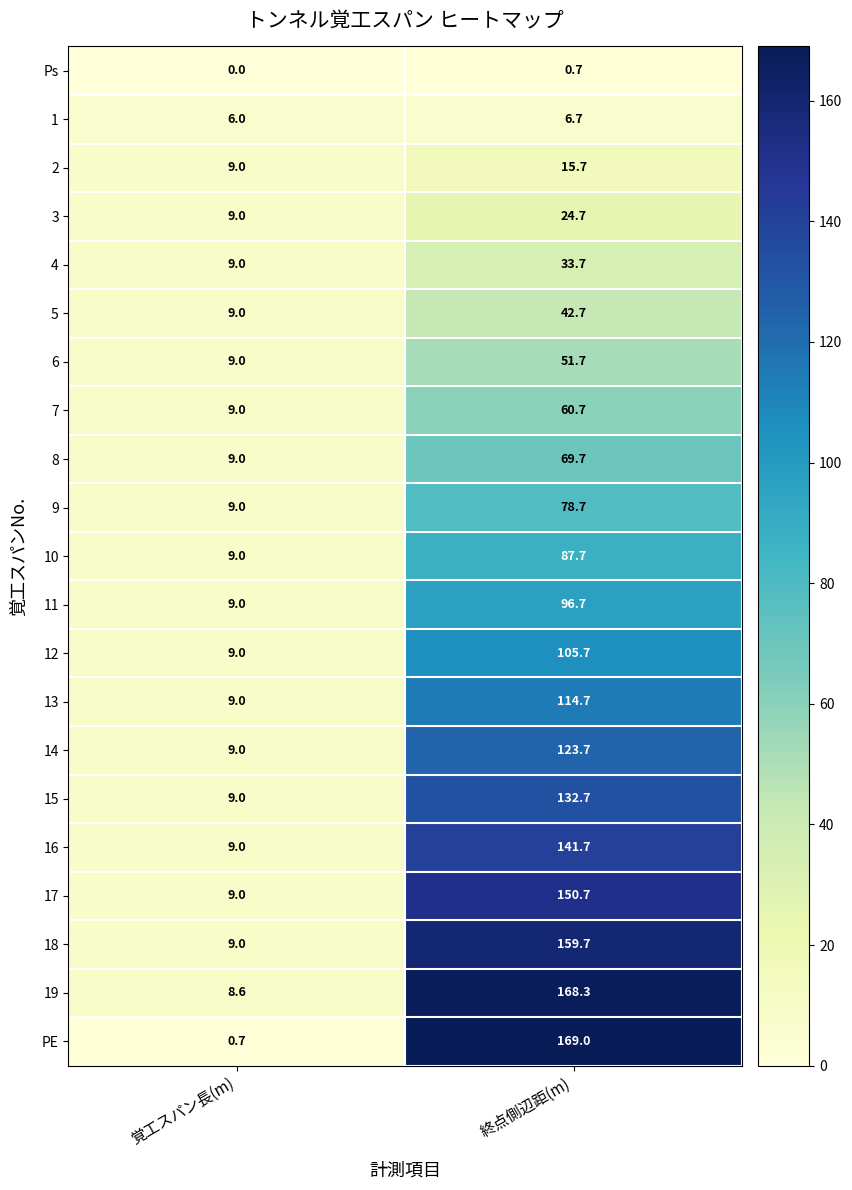

How many data points in 11 are above 96?

1